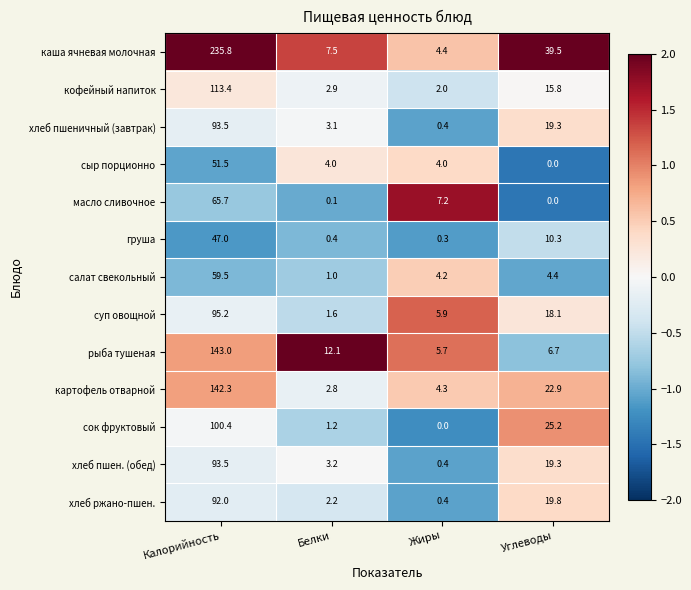

How many distinct data groups are displayed?

13